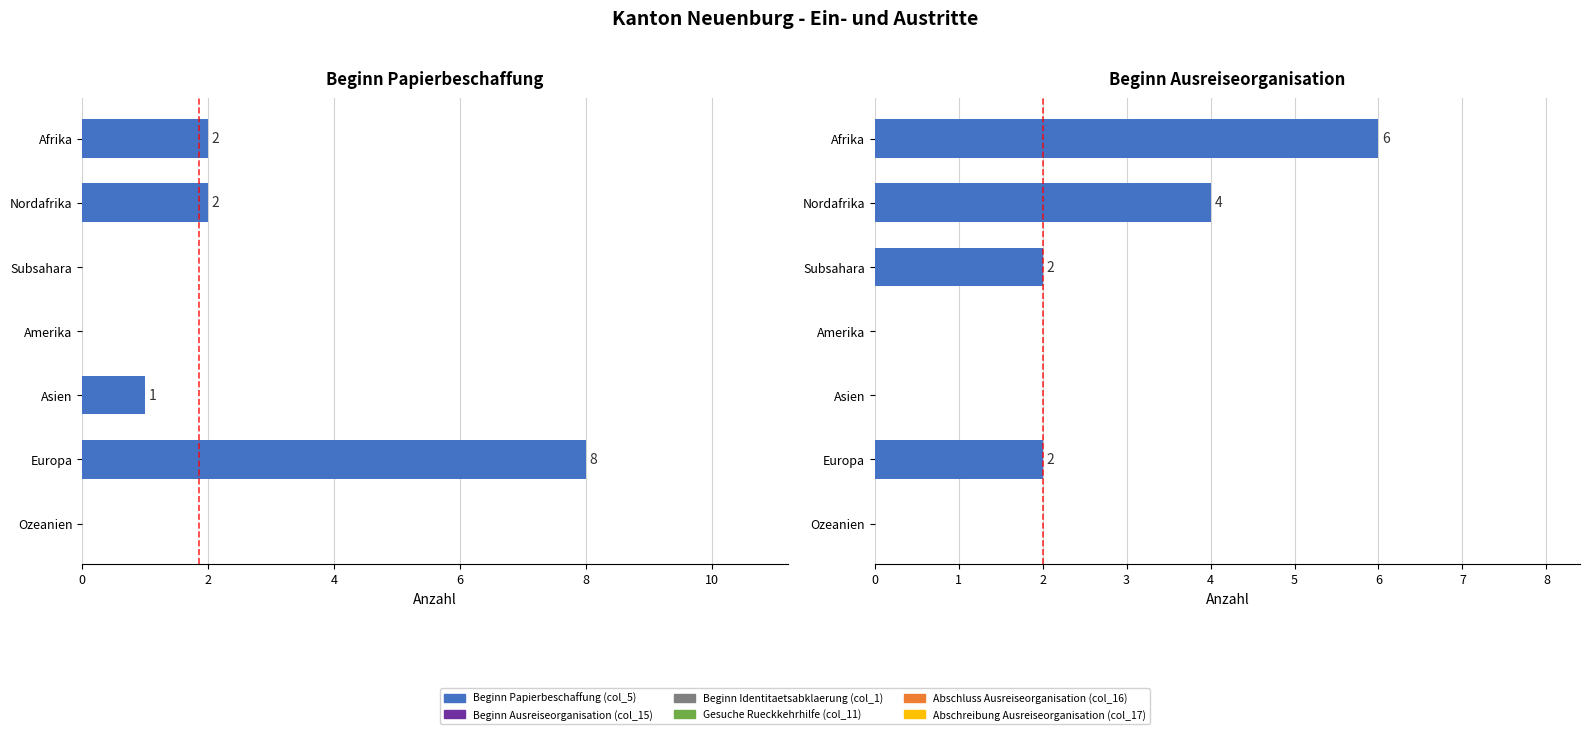

How many data points in Beginn Ausreiseorganisation are less than 2?

3